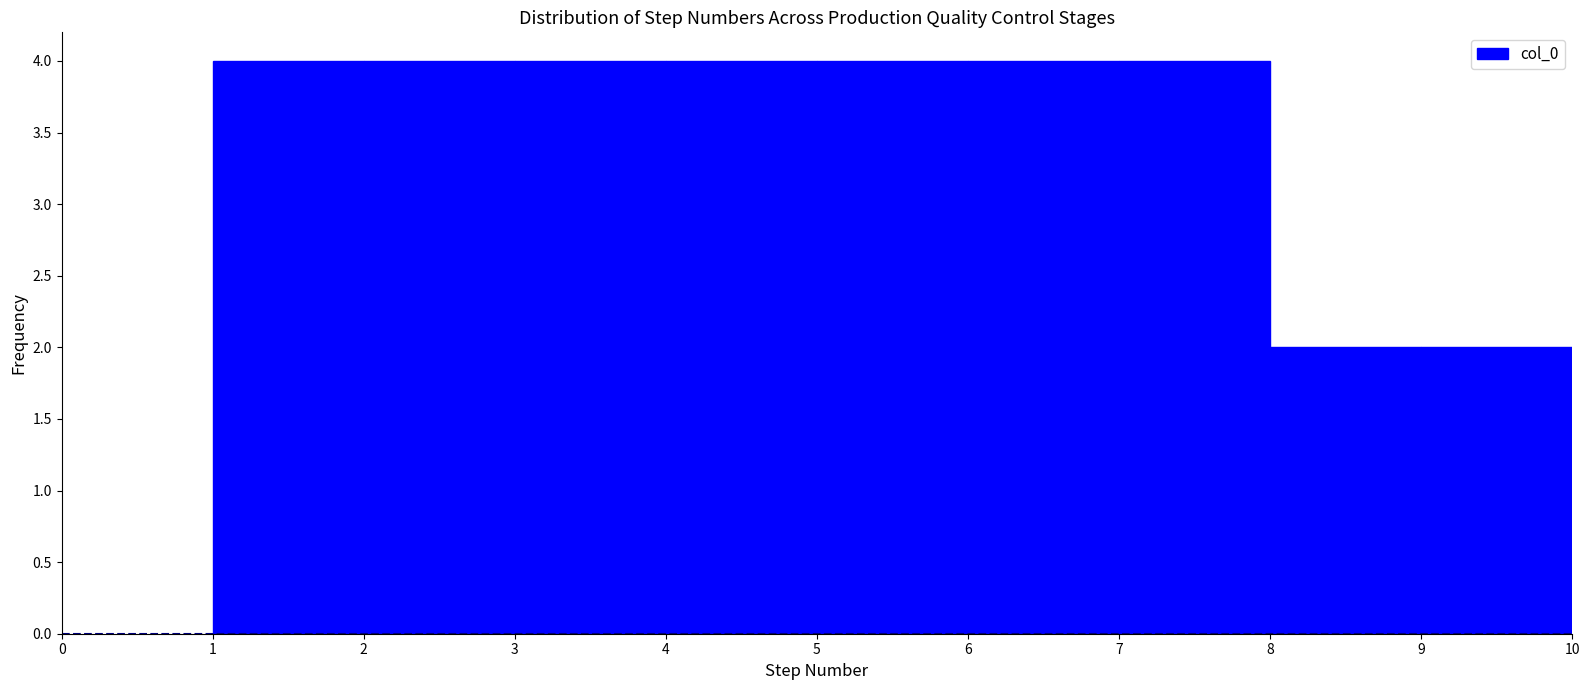

Reading left to right, list every bar in this chart as the range it spans on the x-axis followed by its height. The values are not printed on the chart, so give them approximately, as read against the axis.

1 to 2: 4
2 to 3: 4
3 to 4: 4
4 to 5: 4
5 to 6: 4
6 to 7: 4
7 to 8: 4
8 to 9: 2
9 to 10: 2